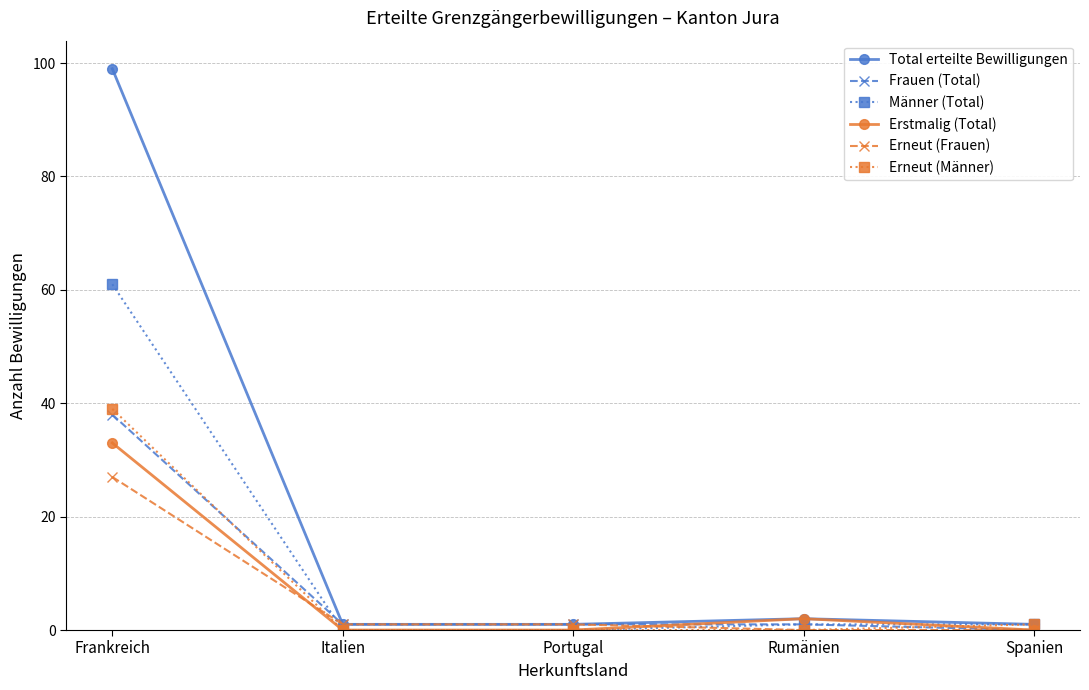

Which category has the highest value in the Total erteilte Bewilligungen series?

Frankreich